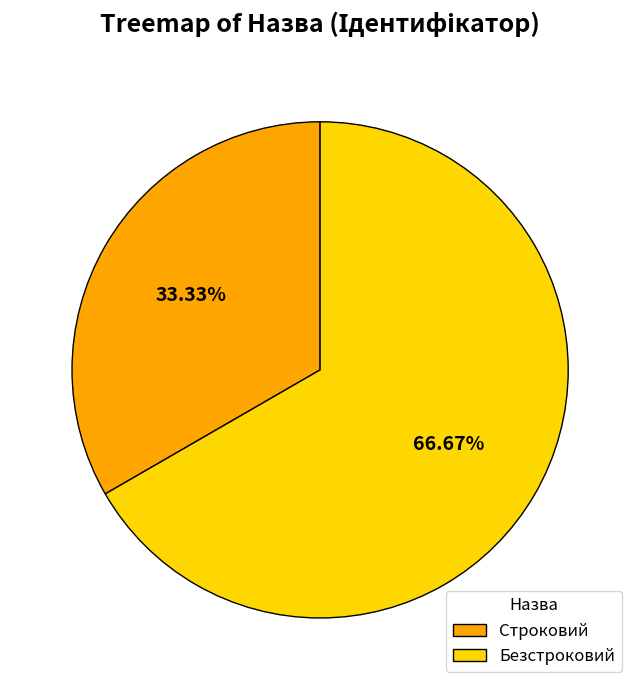

What is the smallest slice in the pie chart?

Строковий